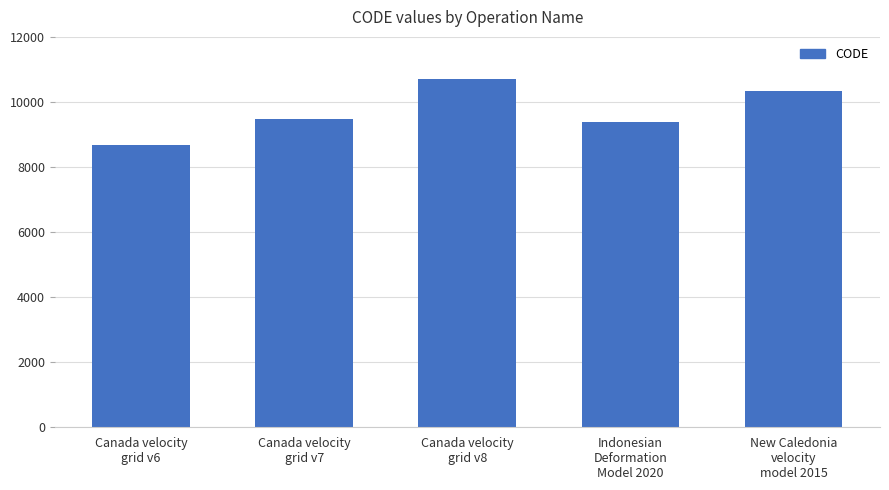

List the labels in order of value, smallest first.

Canada velocity
grid v6, Indonesian
Deformation
Model 2020, Canada velocity
grid v7, New Caledonia
velocity
model 2015, Canada velocity
grid v8